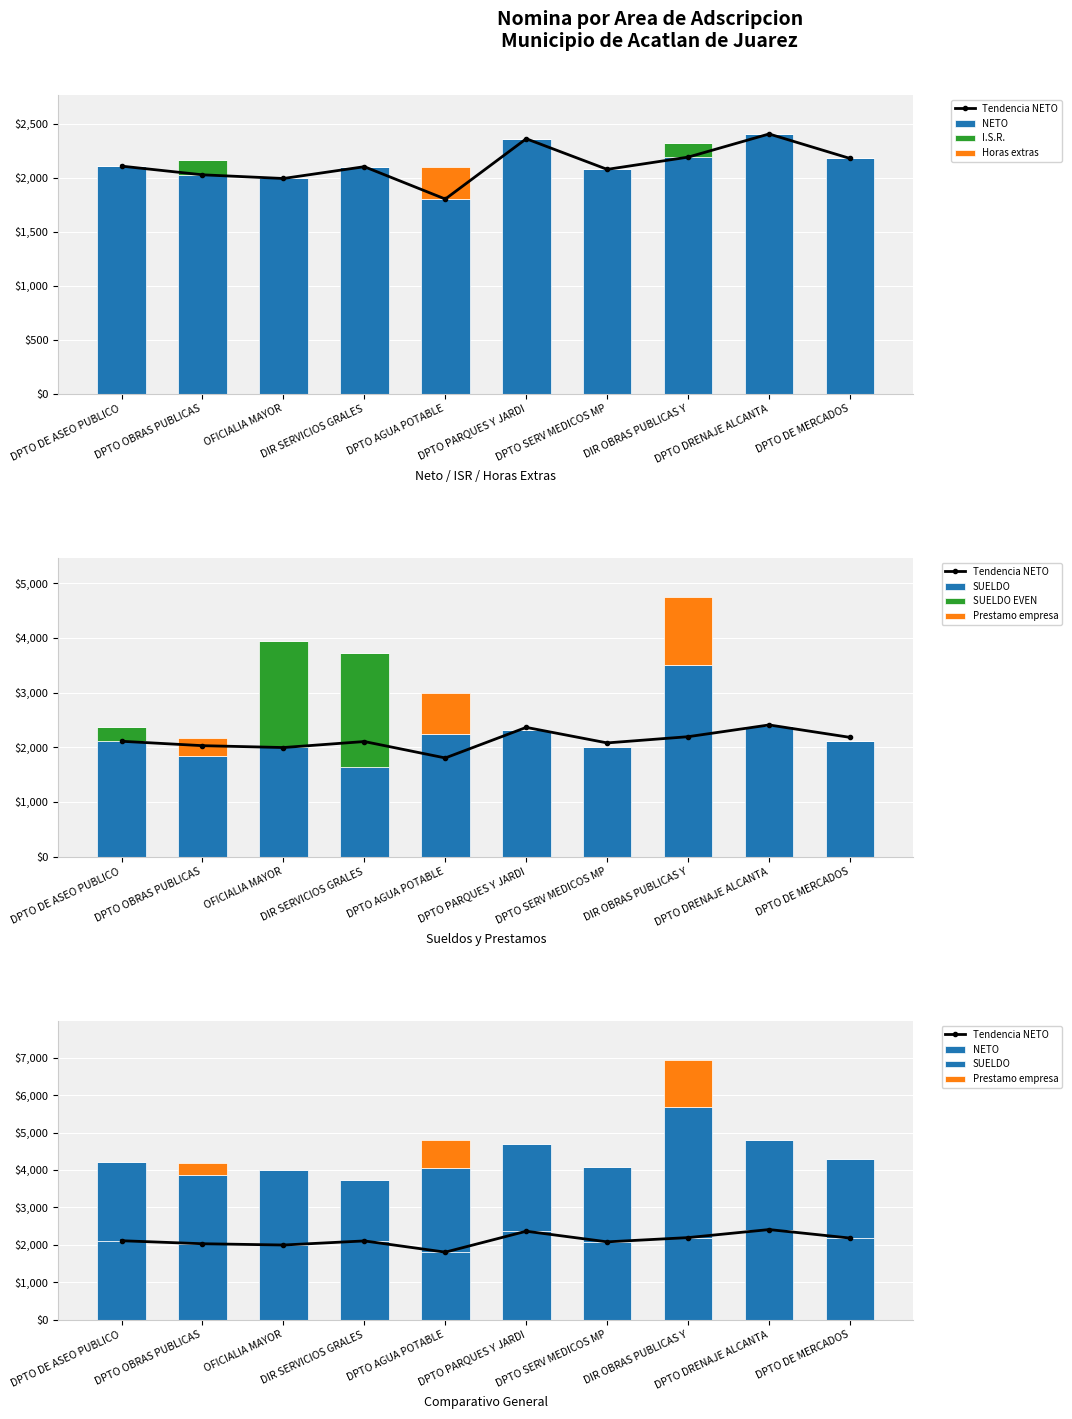

Between DIR SERVICIOS GRALES and DPTO DE ASEO PUBLICO, which is larger?

DPTO DE ASEO PUBLICO